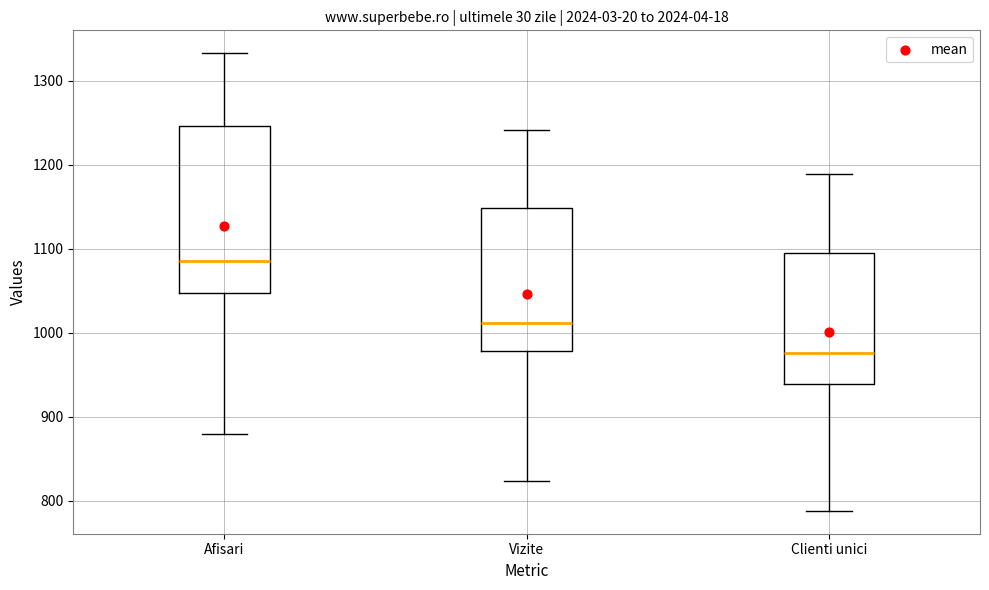

Reading left to right, read every box against the y-axis: the position of its median line, the range the box covers, and the ends of its whiskers. The values are not printed on the chart, so give them approximately, as read against the axis.

Afisari: median 1090, box 1050 to 1250, whiskers 880 to 1330
Vizite: median 1010, box 980 to 1150, whiskers 820 to 1240
Clienti unici: median 980, box 940 to 1100, whiskers 790 to 1190